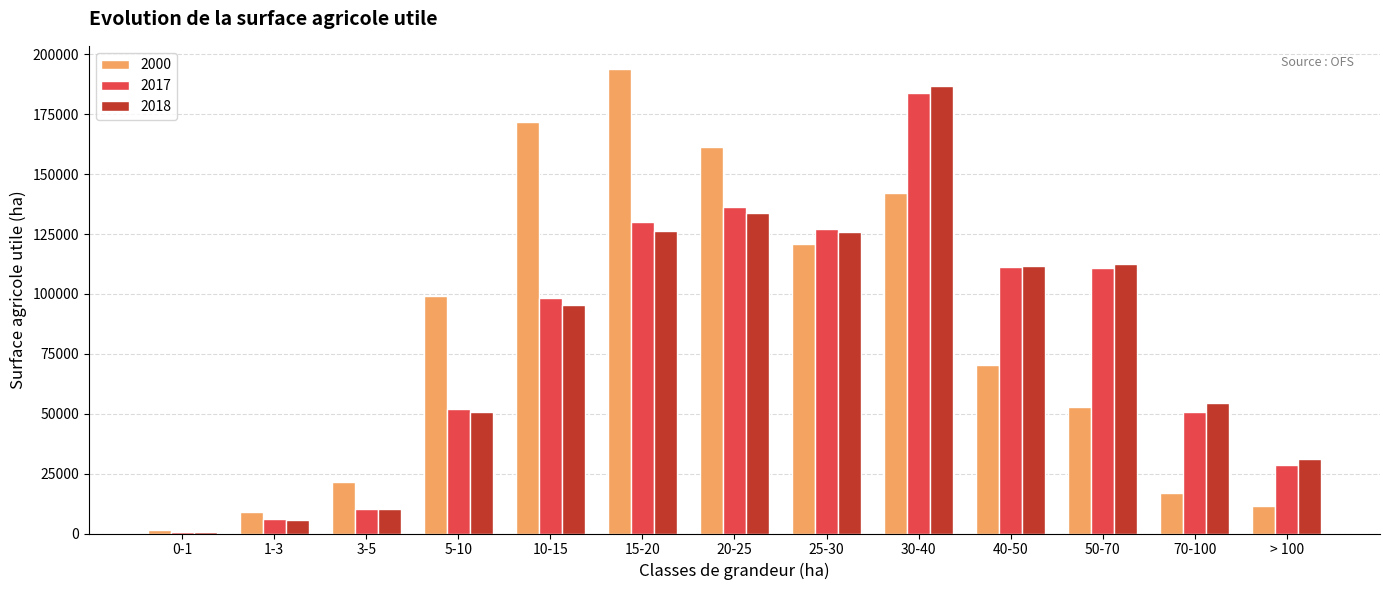

At which category is the sum across all series the highest?

30-40